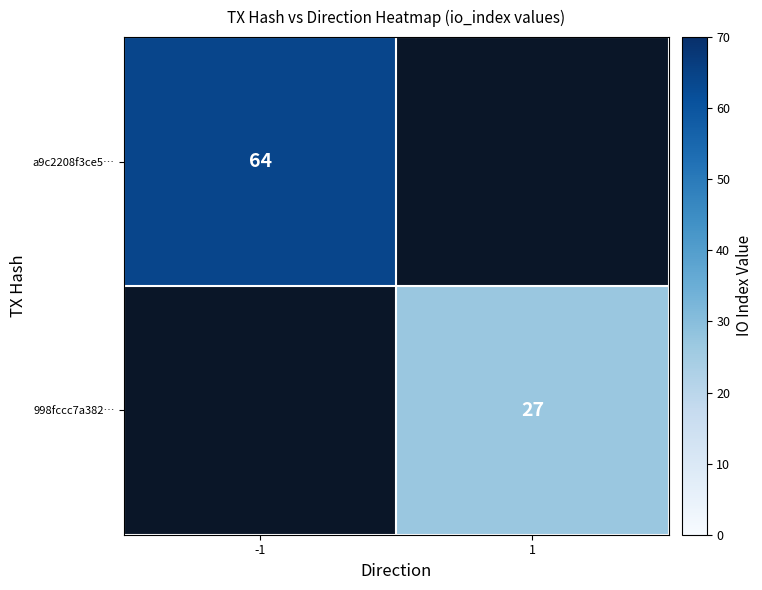

Is the value of 998fccc7a382… at 1 greater than the value of a9c2208f3ce5… at -1?

No